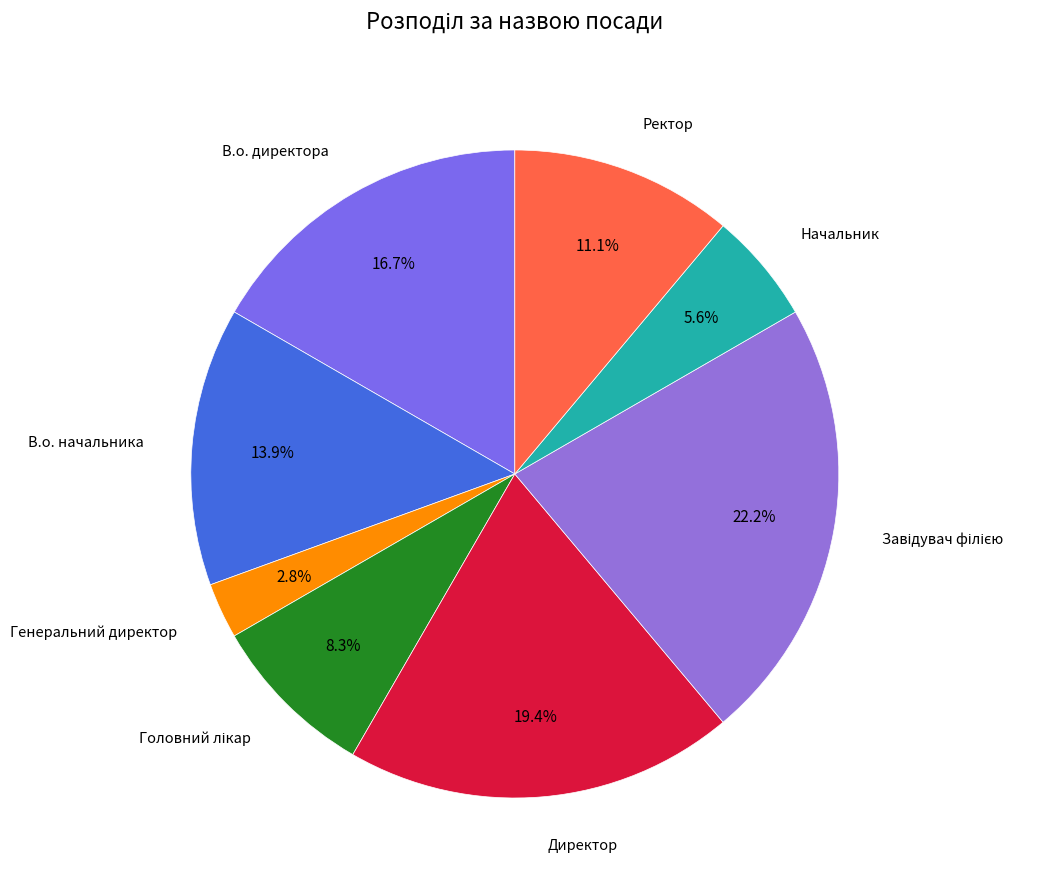

True or false: Генеральний директор accounts for 8% of the total.

False